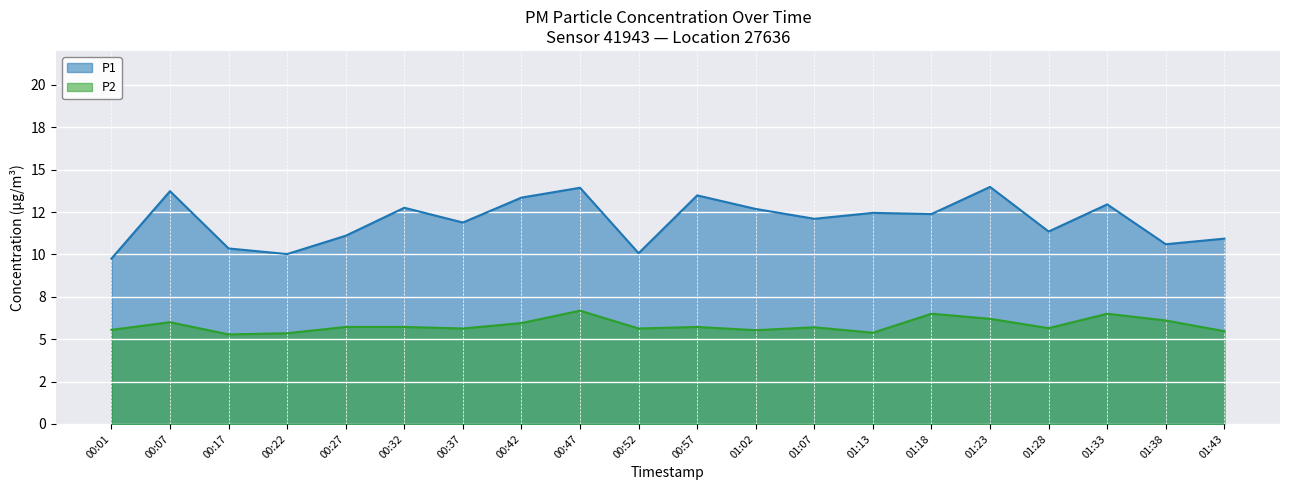

Which series has the largest total across all categories?

P1